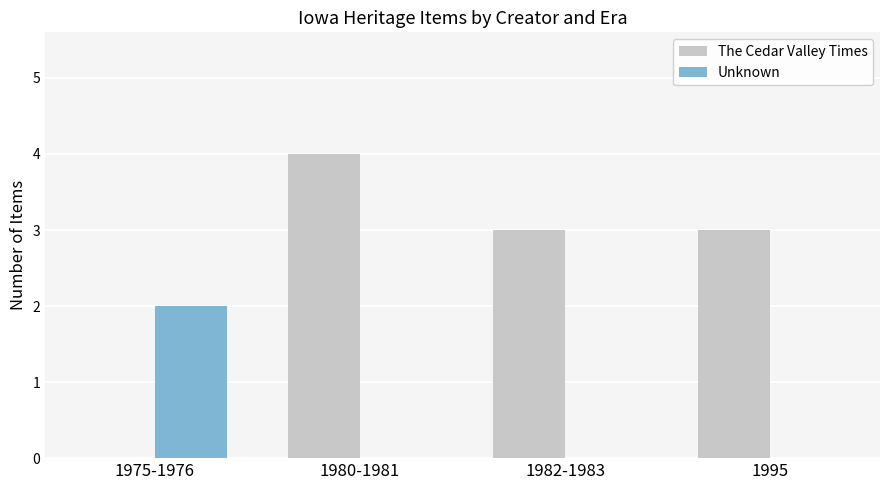

At which category does the chart reach its peak across all series?

1980-1981